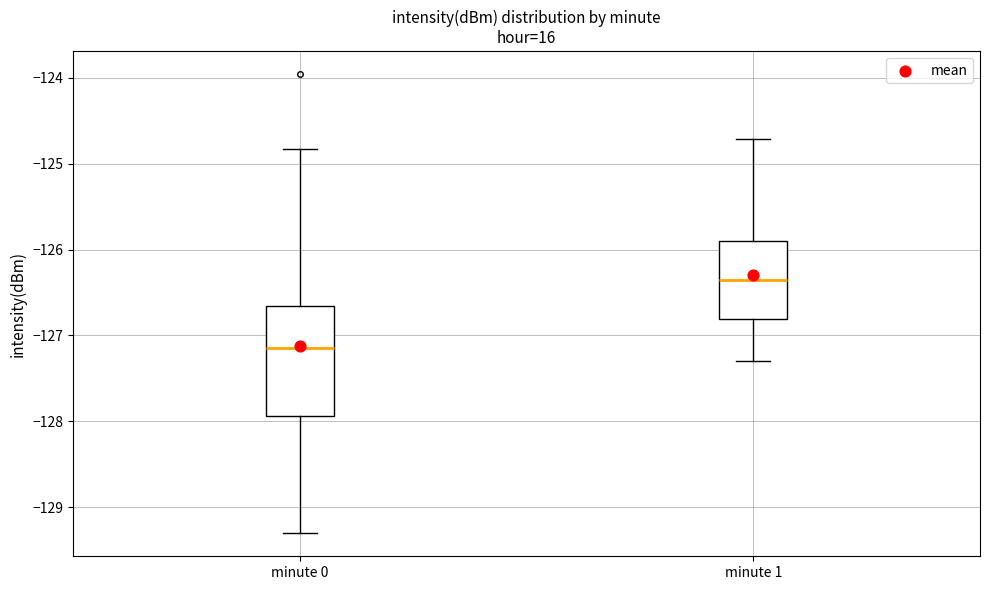

Reading left to right, transcribe this box plot: for each box, give where its median line is, the range the box spans, and where its two whiskers end, as read against the y-axis. The values are not printed on the chart, so give them approximately, as read against the axis.

minute 0: median -127.1, box -127.9 to -126.7, whiskers -129.3 to -124.8
minute 1: median -126.3, box -126.8 to -125.9, whiskers -127.3 to -124.7